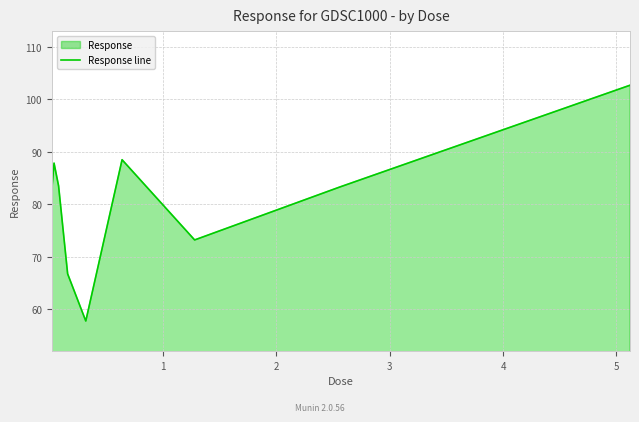

What is the difference between the maximum and minimum values?

44.9